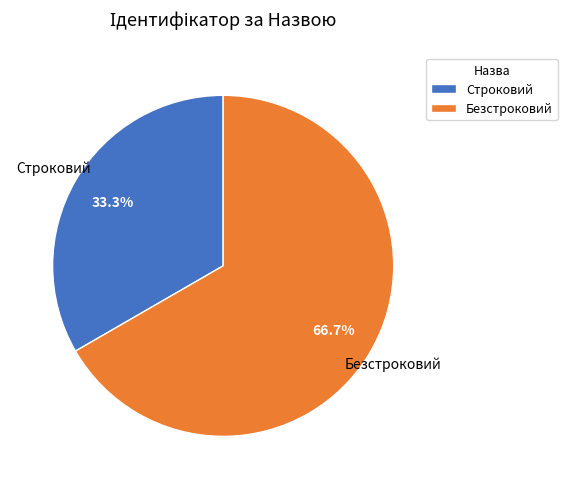

Which slice represents more than half of the pie?

Безстроковий